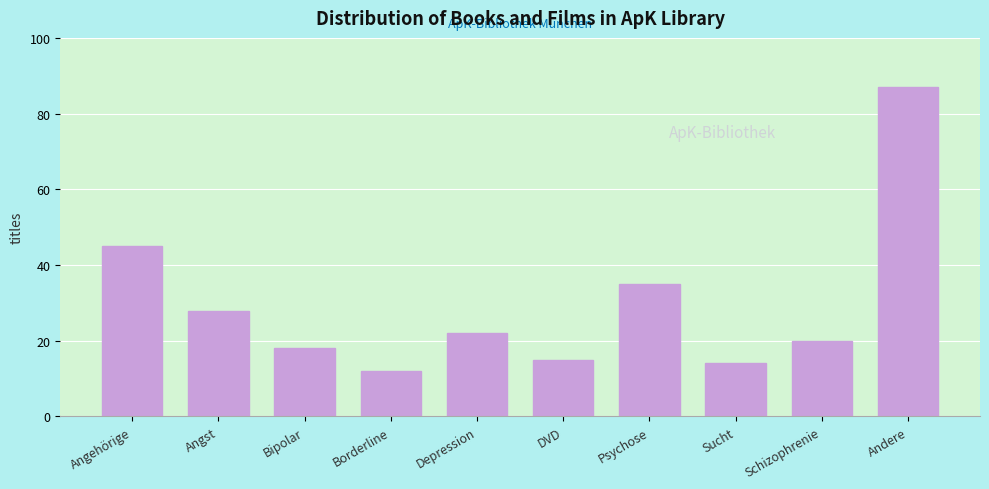

Reading left to right, what are all the values shown in this chart?

45	28	18	12	22	15	35	14	20	87